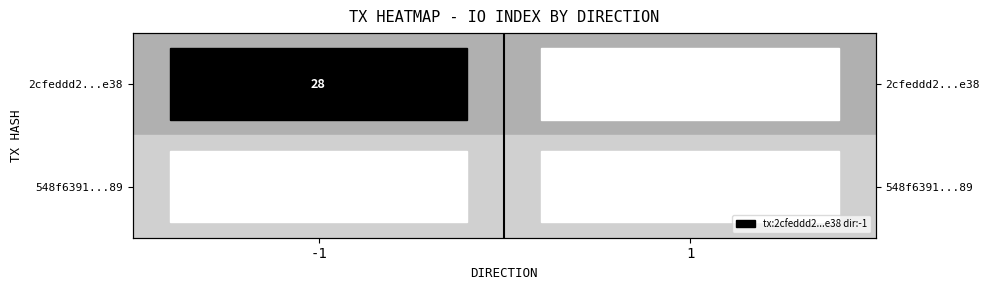

What is the sum of all 2cfeddd2...e38 values?

28